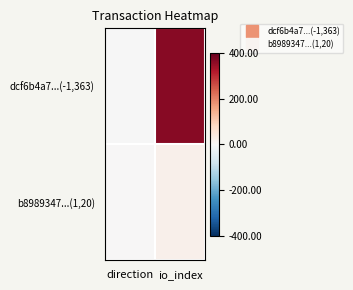

What is the spread (max minus min) of values at io_index?

343